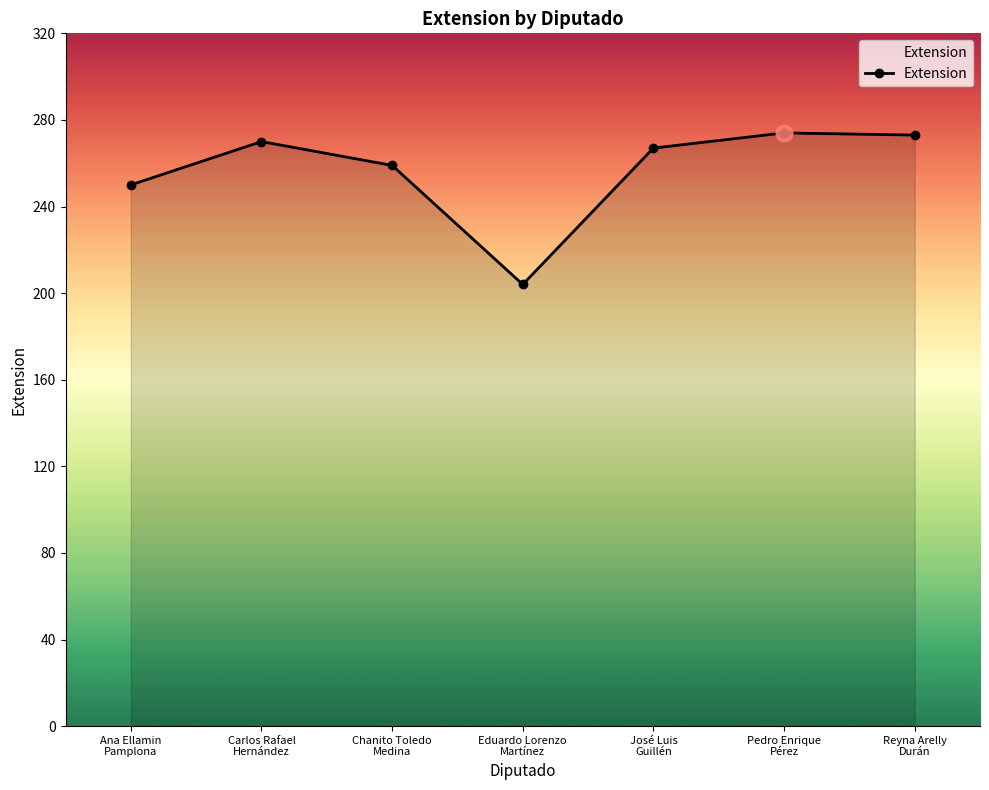

What is the smallest value displayed?

204